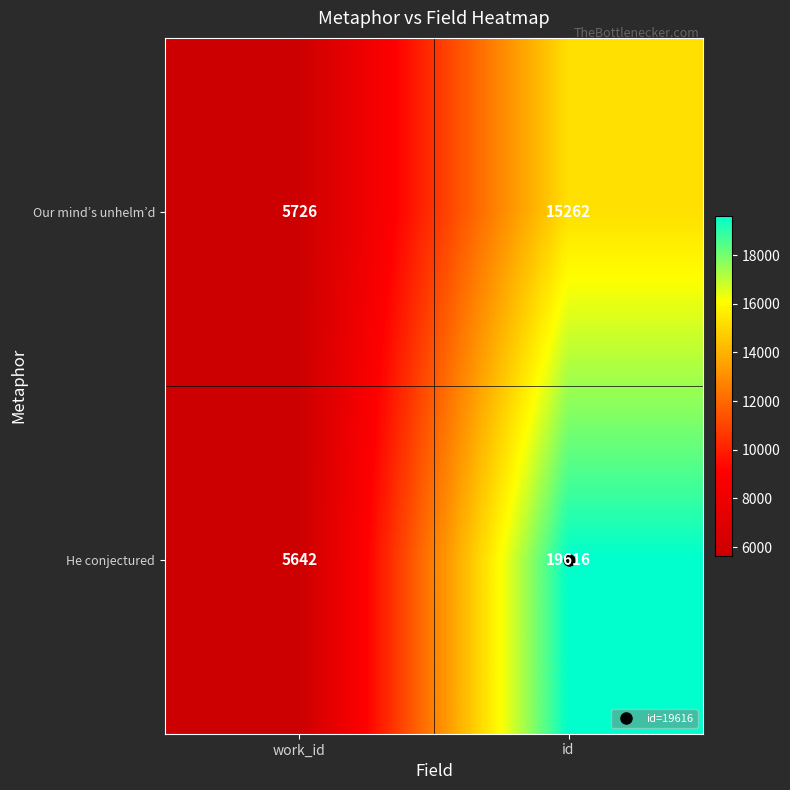

The value of He conjectured at id is 19616. True or false?

True